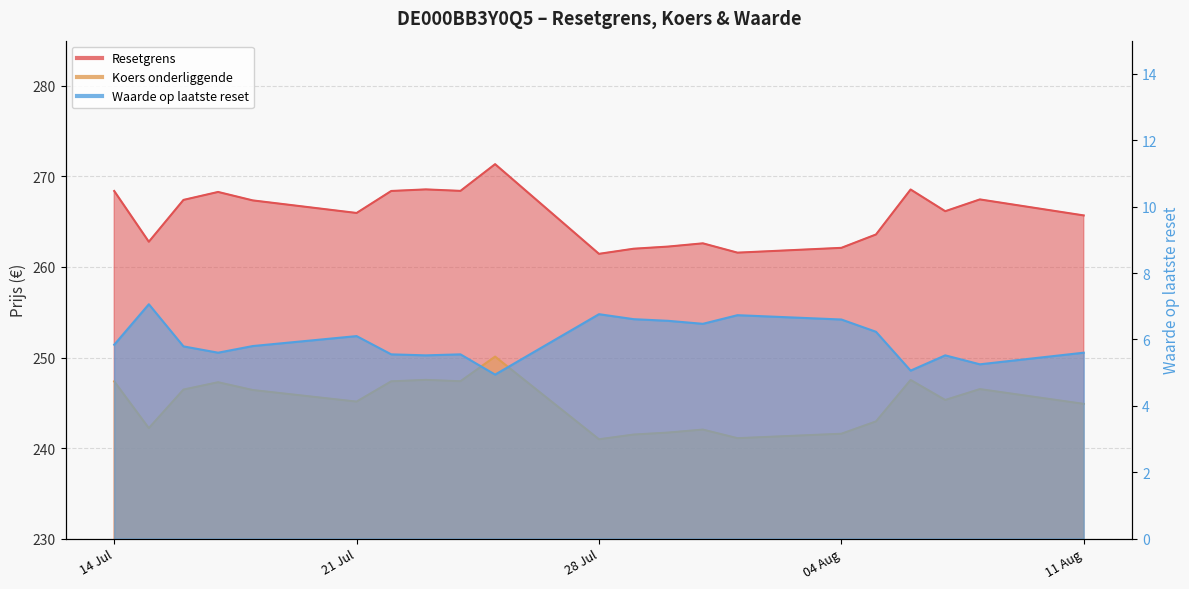

What are all the series names shown in the legend?

Resetgrens, Koers onderliggende, Waarde op laatste reset